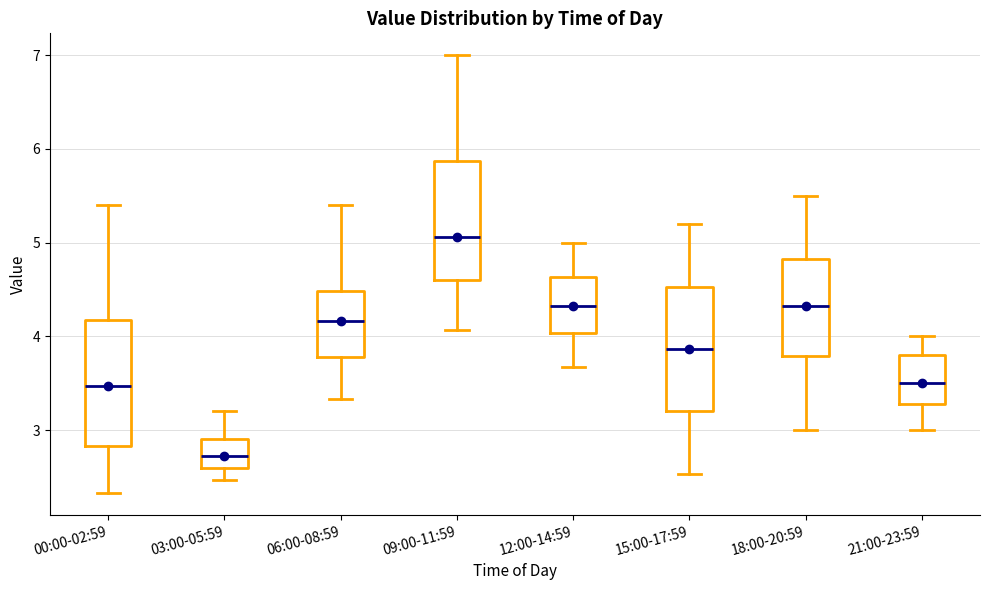

Where does the upper whisker of the box for 06:00-08:59 end on the y-axis? The values are not printed on the chart, so give them approximately, as read against the axis.

5.4